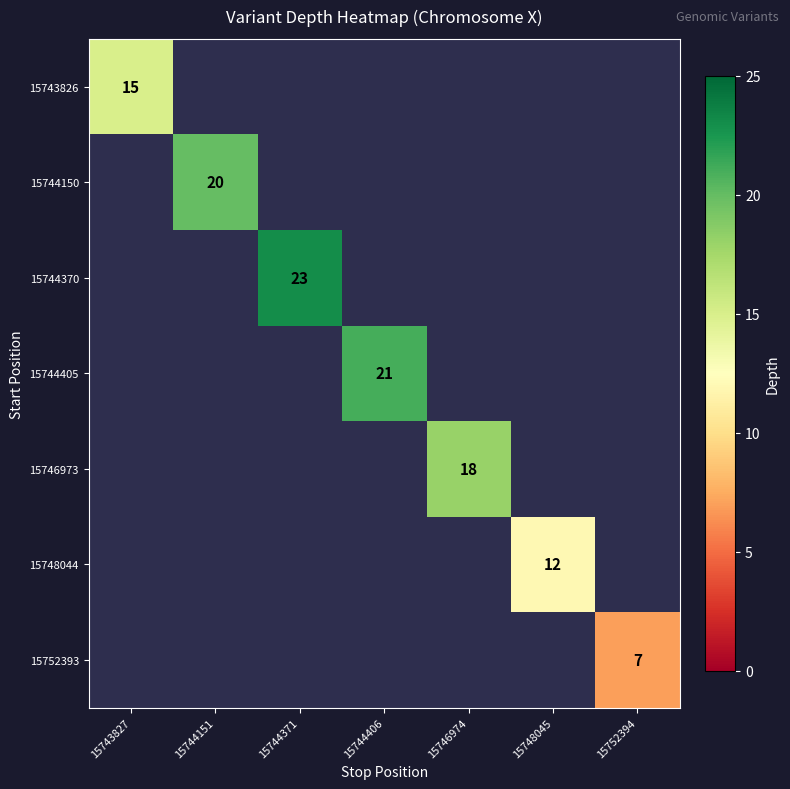

Between 15752394 and 15748045, which is larger?

15748045